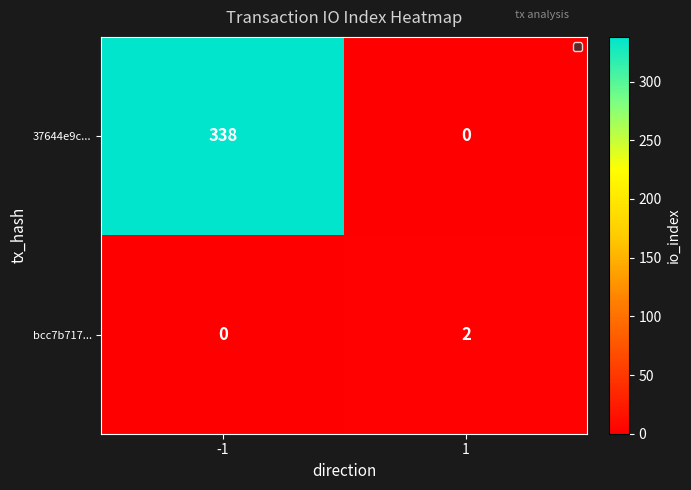

What is the spread (max minus min) of values at 1?

2